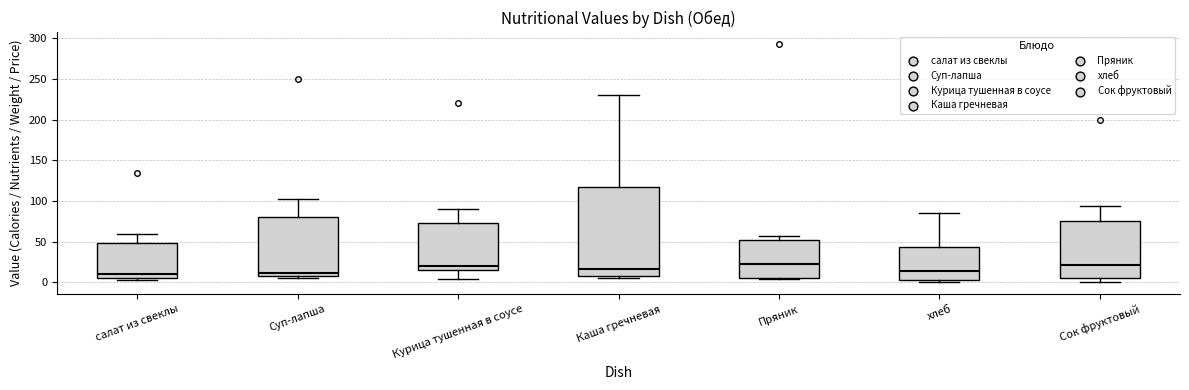

Comparing the boxes themselves (not the whiskers), which one is the tallest?

Каша гречневая